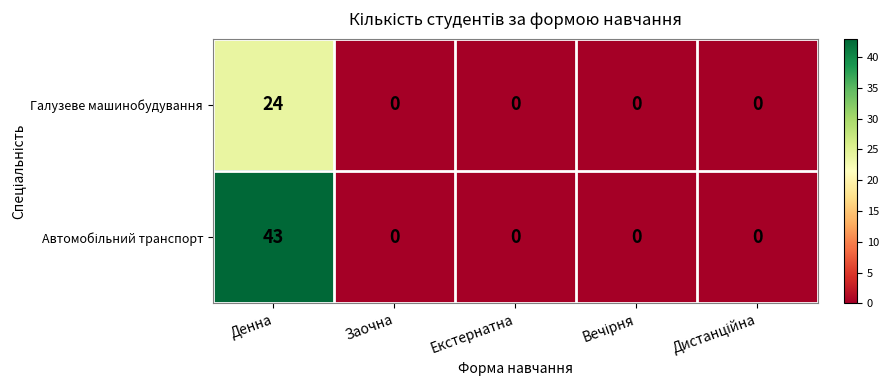

Which category has the highest value across all series?

Денна